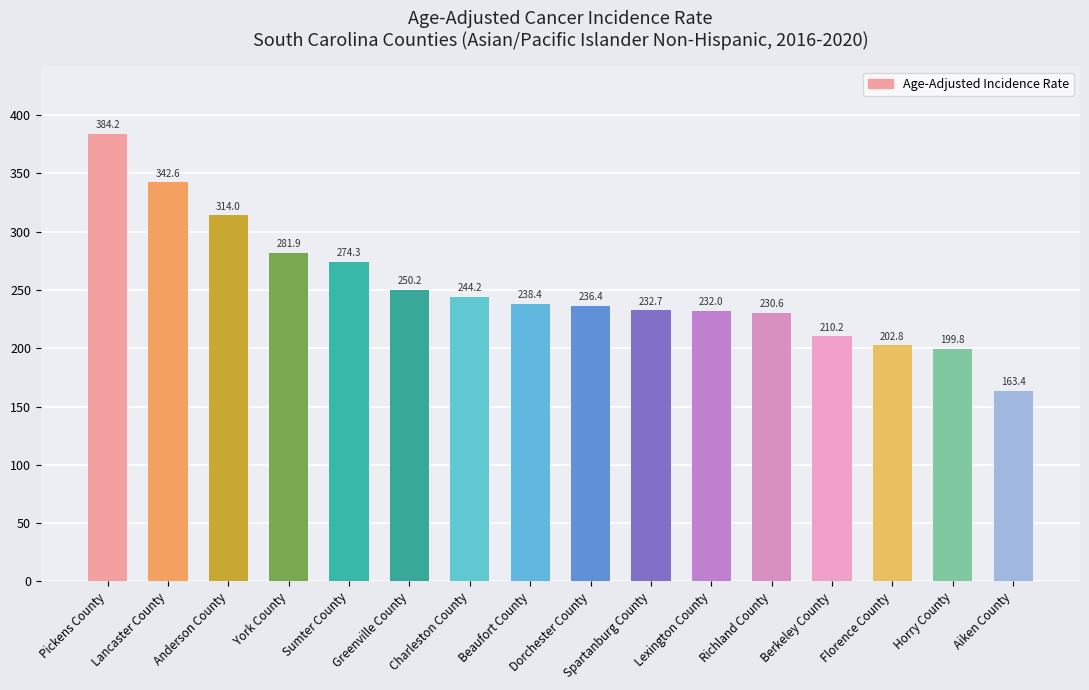

Rank the categories by value from lowest to highest.

Aiken County, Horry County, Florence County, Berkeley County, Richland County, Lexington County, Spartanburg County, Dorchester County, Beaufort County, Charleston County, Greenville County, Sumter County, York County, Anderson County, Lancaster County, Pickens County